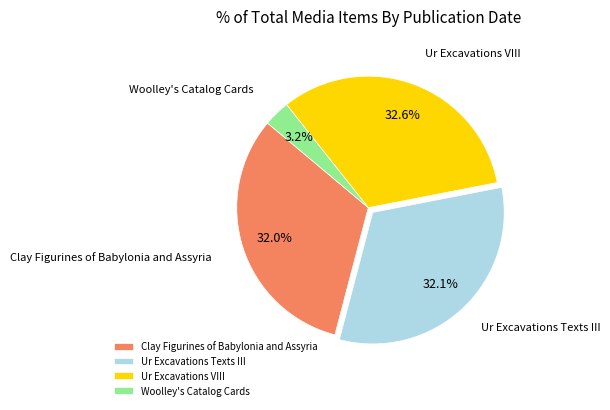

To the nearest percent, what portion does Clay Figurines of Babylonia and Assyria represent?

32%